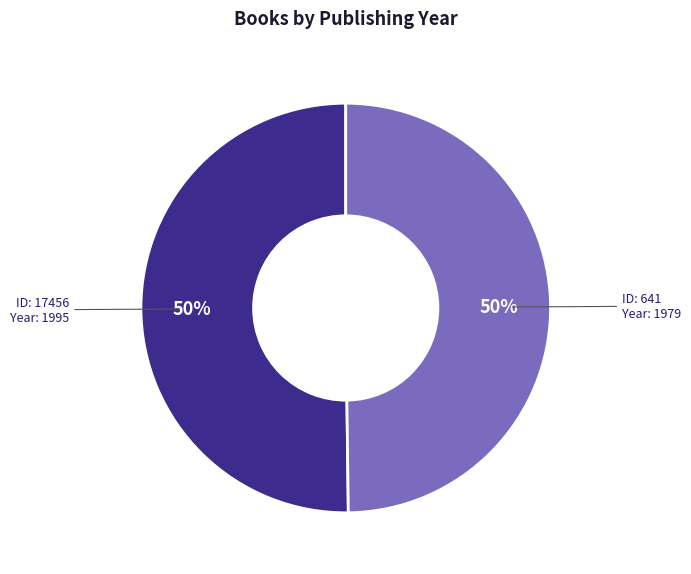

To the nearest percent, what is the average slice percentage?

50%